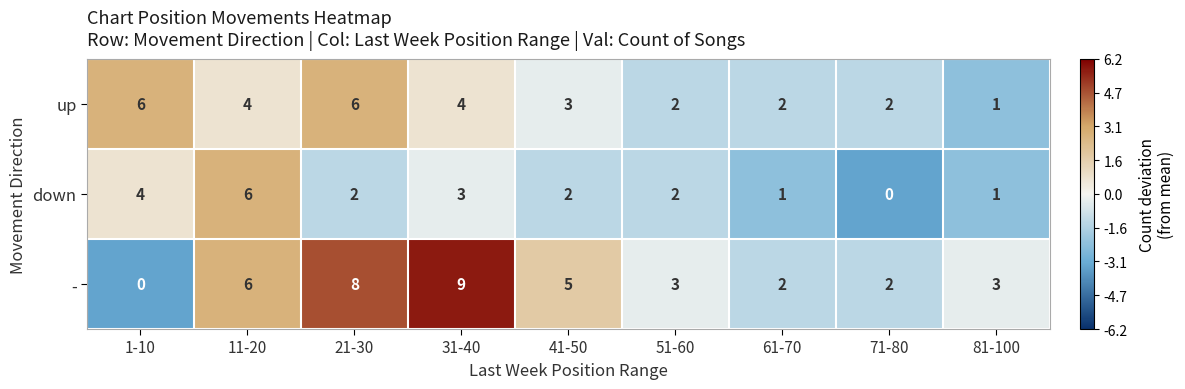

At 41-50, list the series in order from largest to smallest.

-, up, down